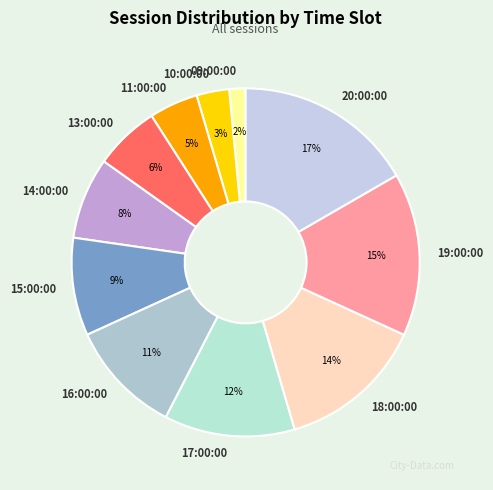

Between 19:00:00 and 10:00:00, which is larger?

19:00:00